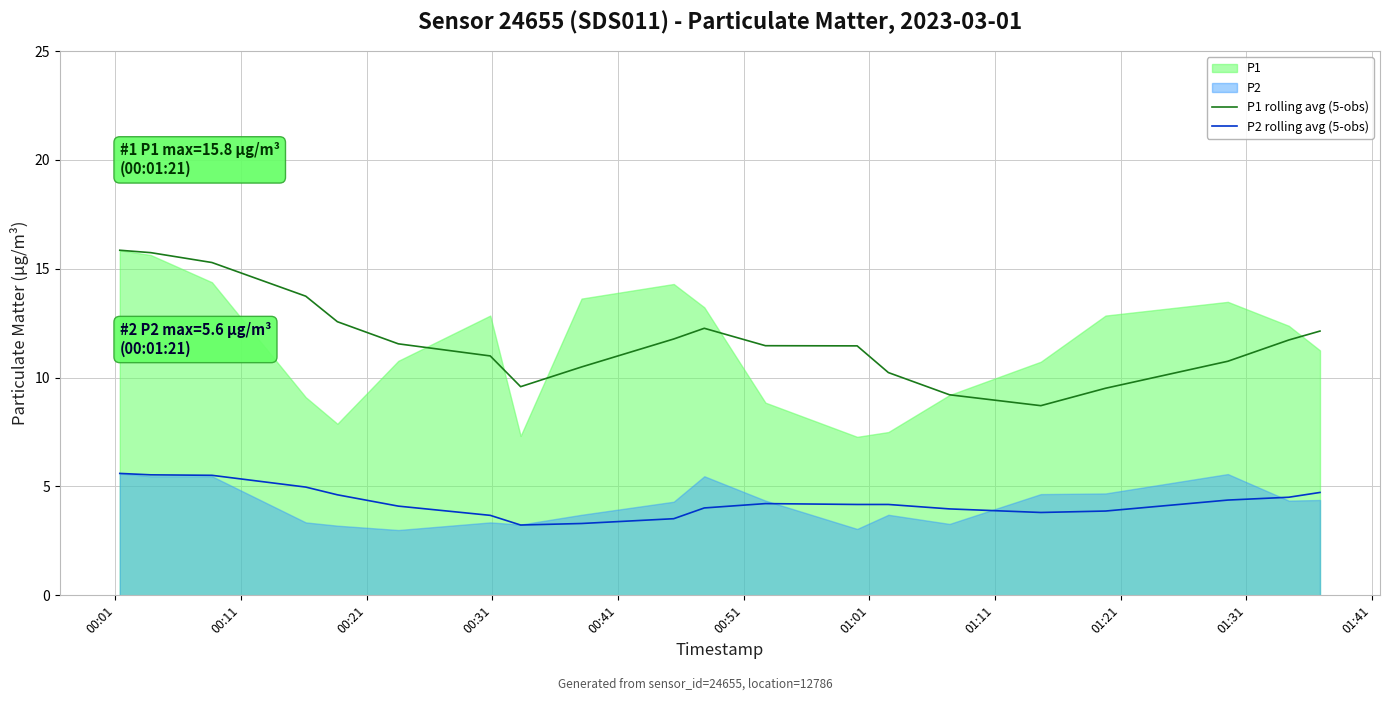

Count the number of categories in the chart.

20